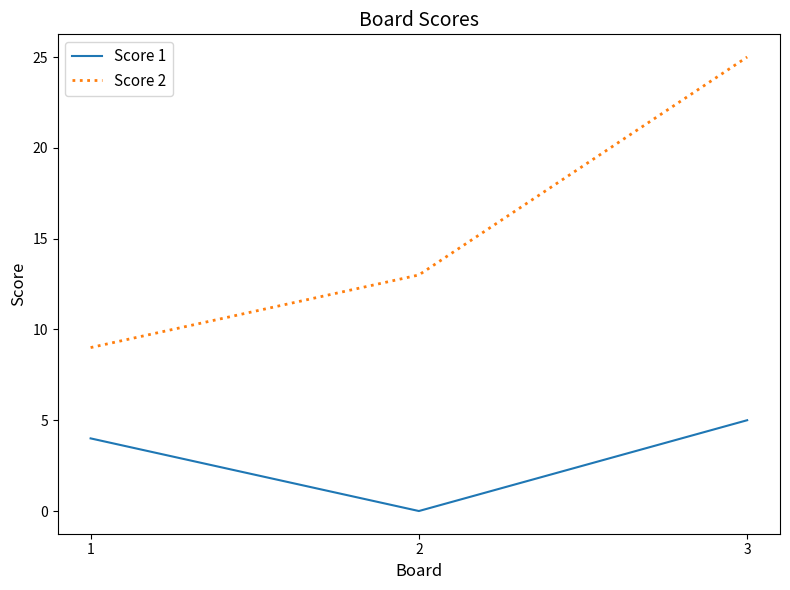

What is the sum of the Score 1 values at 1 and 2?

4